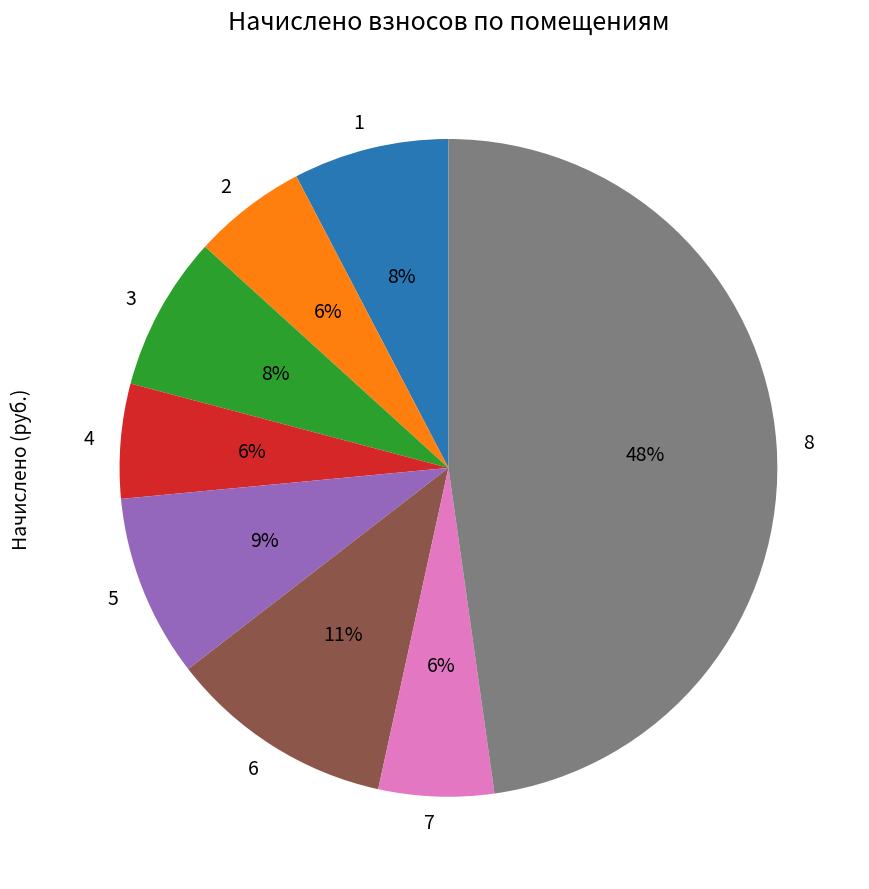

To the nearest percent, what is the combined percentage of 6 and 2?

17%